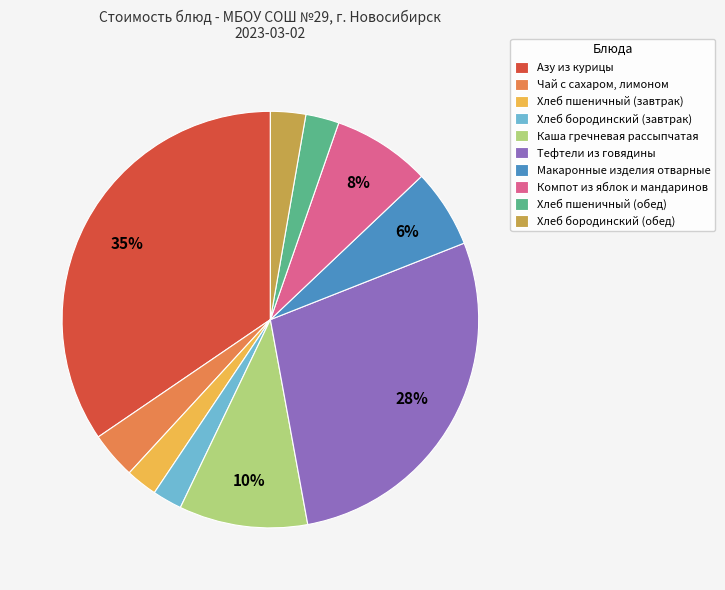

The Тефтели из говядины slice represents 34% of the pie. True or false?

False